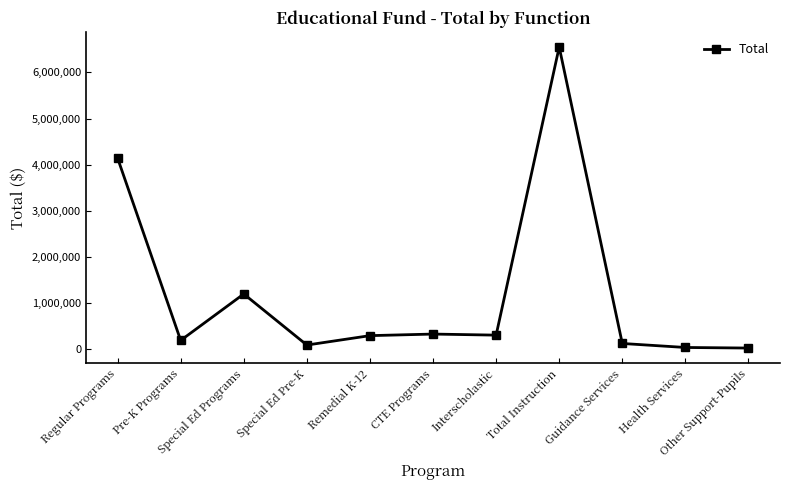

The chart shows a value of 305411 at Interscholastic. True or false?

True